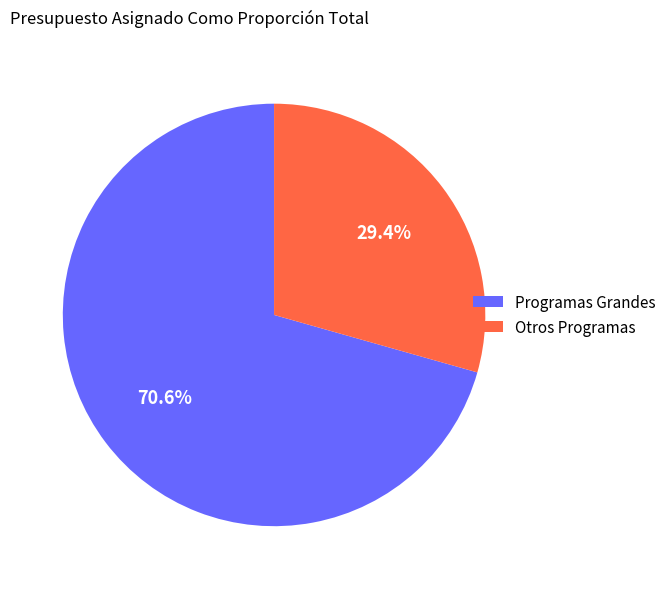

Count the number of slices in the pie.

2